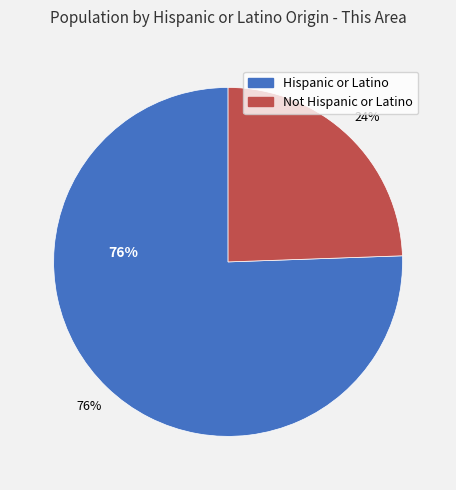

Which category has the smallest portion of the pie?

Not Hispanic or Latino